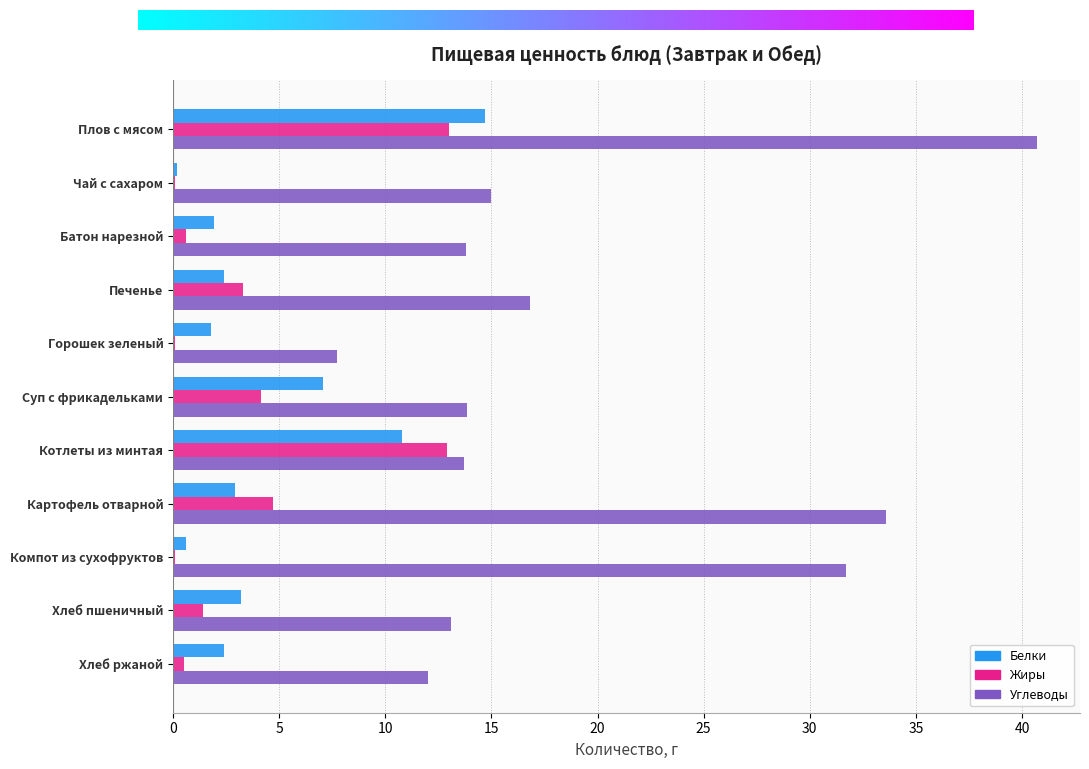

Which series changed the most between Горошек зеленый and Хлеб ржаной?

Углеводы